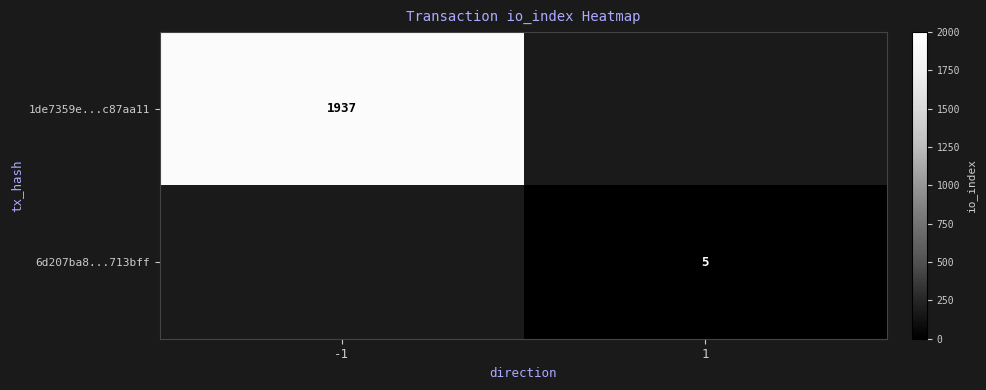

True or false: 6d207ba8...713bff has a value of 5 at 1.

True